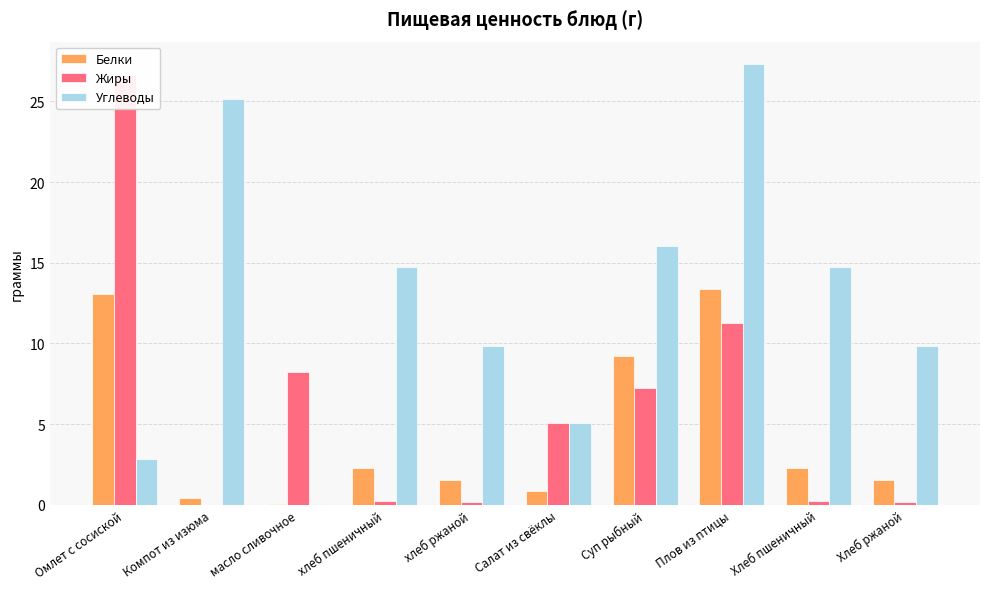

At which label is Белки closest to 6?

Суп рыбный